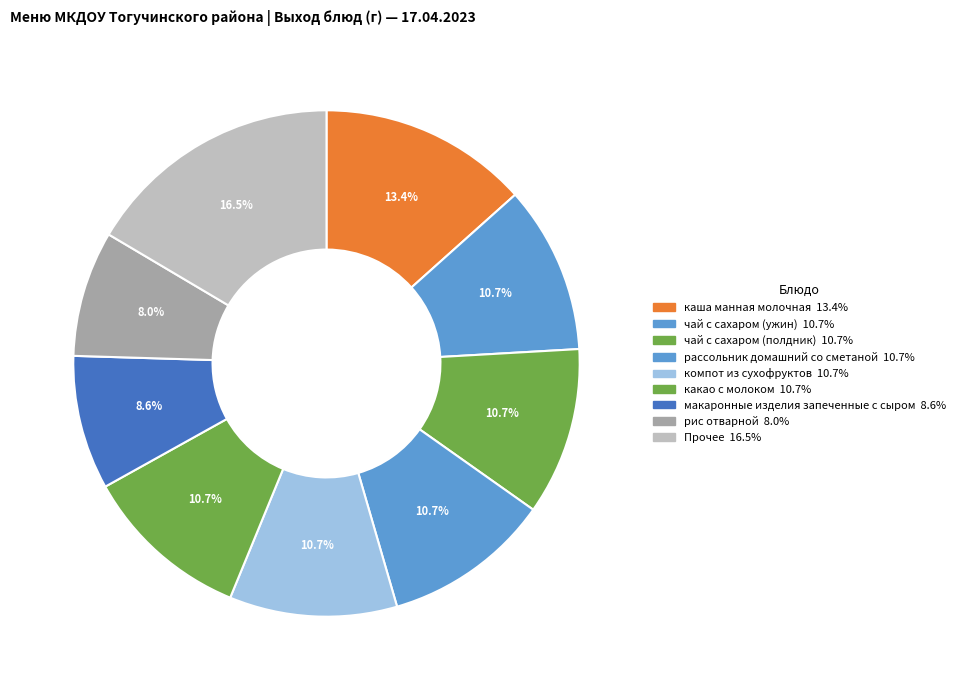

Count the number of slices in the pie.

9